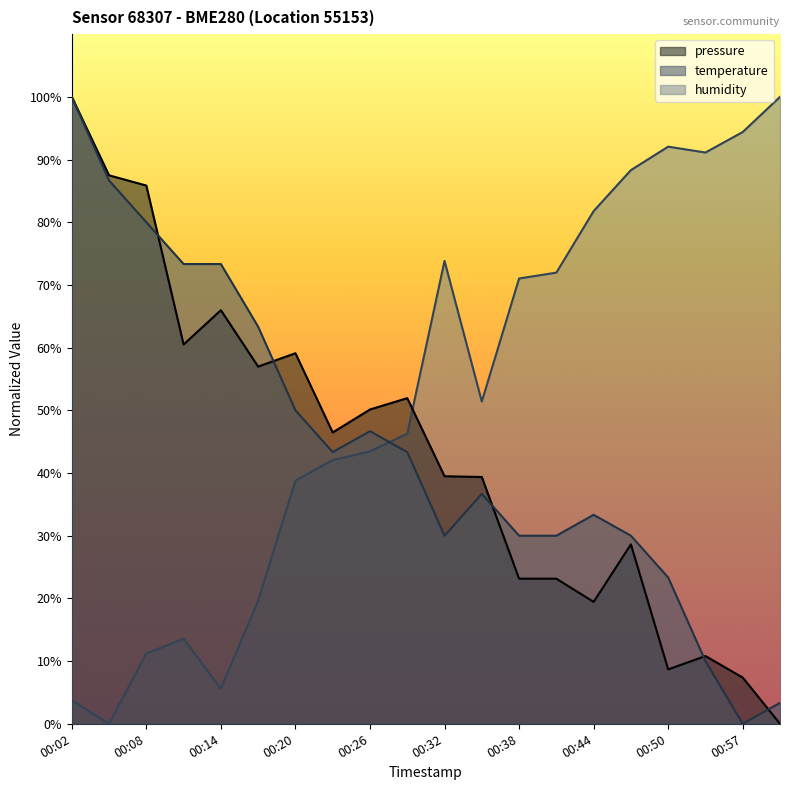

Count the number of categories in the chart.

20